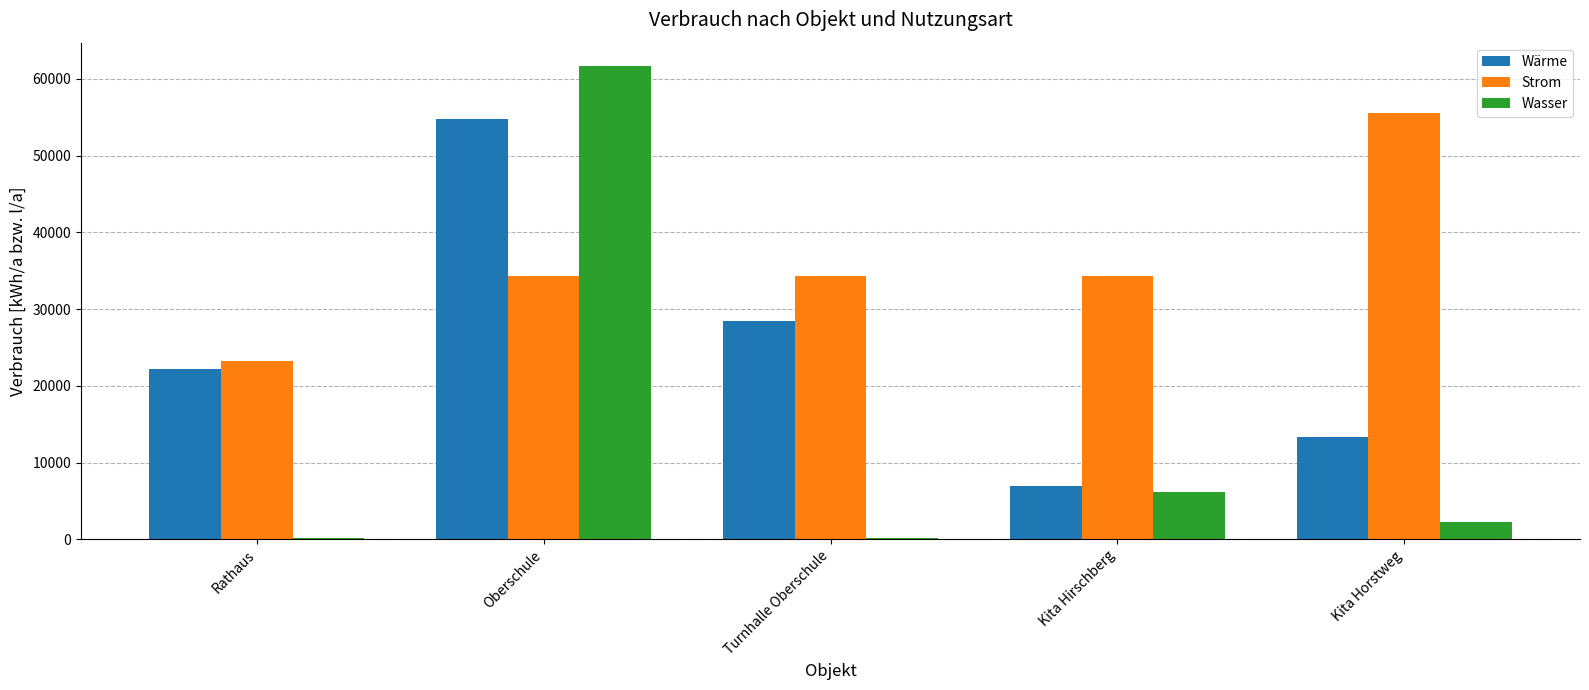

What is the total value across all series at Kita Hirschberg?

47498.5